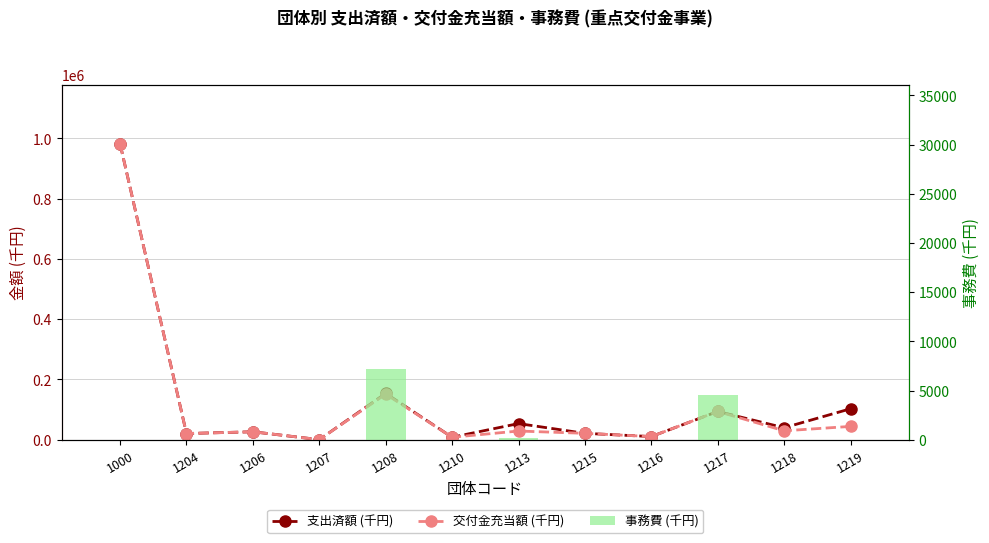

What is the maximum value for 交付金充当額 (千円)?

981422